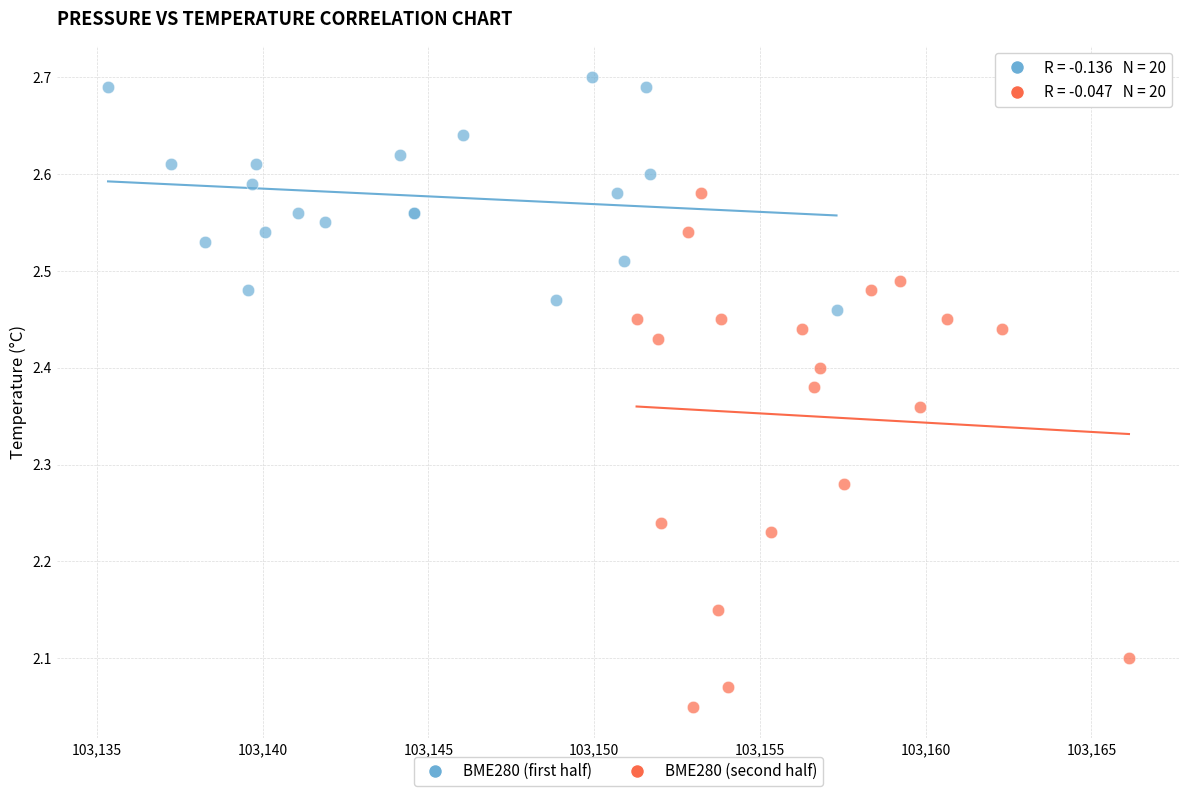

Which series has the largest Y range (max minus min)?

BME280 (second half)